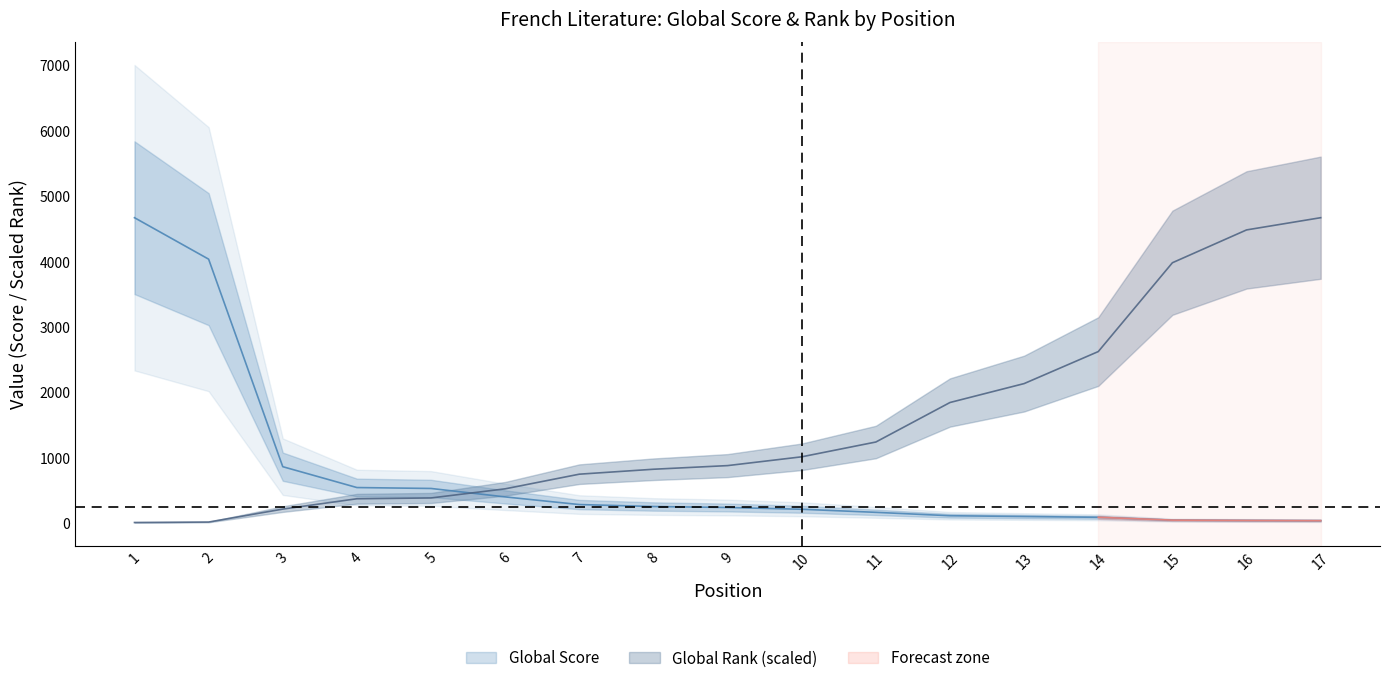

Does the chart display data point markers on the line(s)?

No